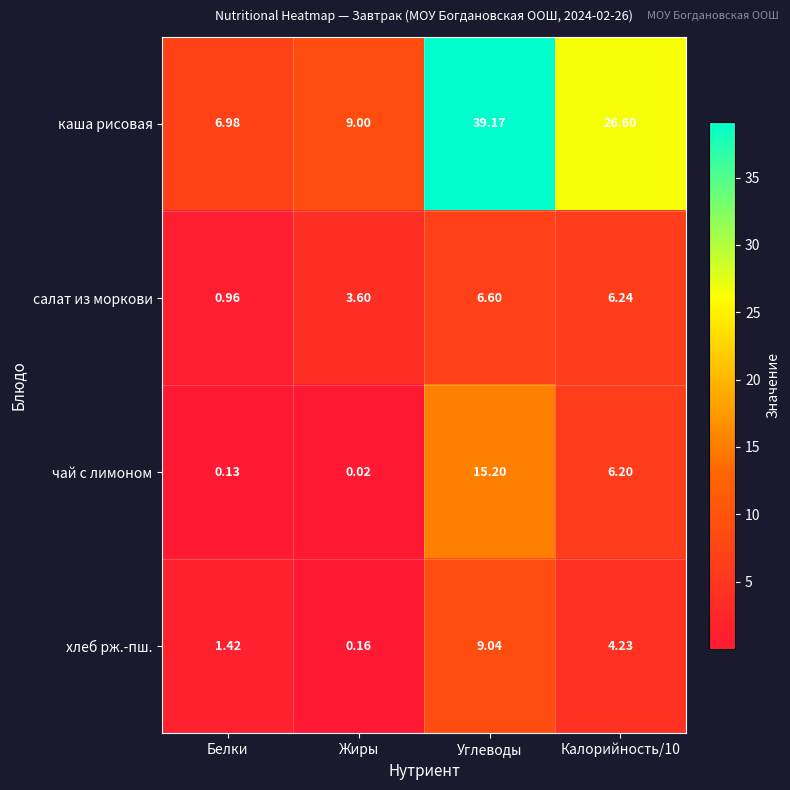

Which category has the highest value across all series?

Углеводы